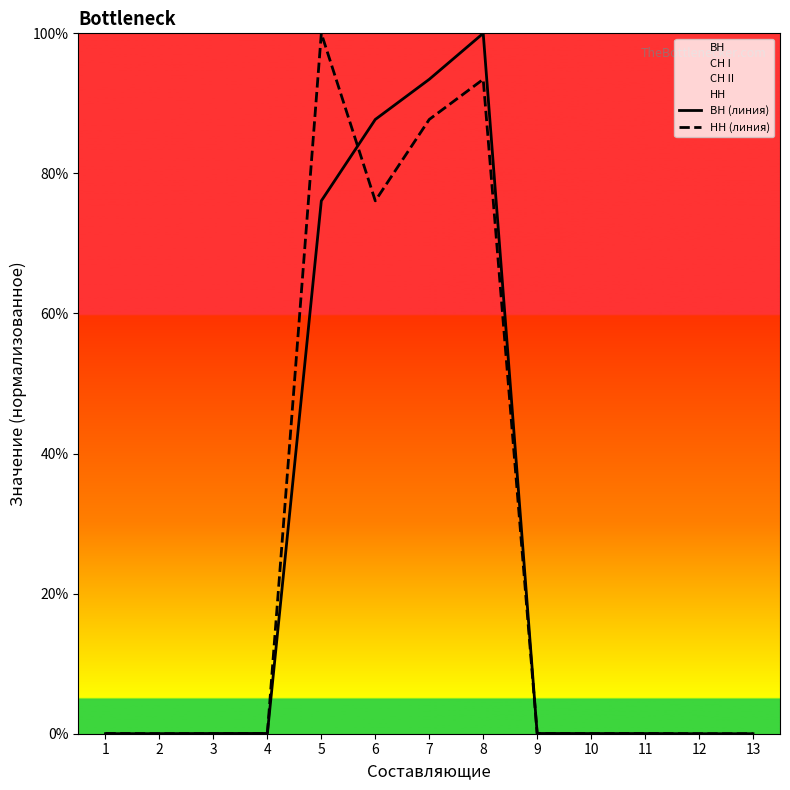

Is it true that ВН (линия) equals 0.0 at 1?

True